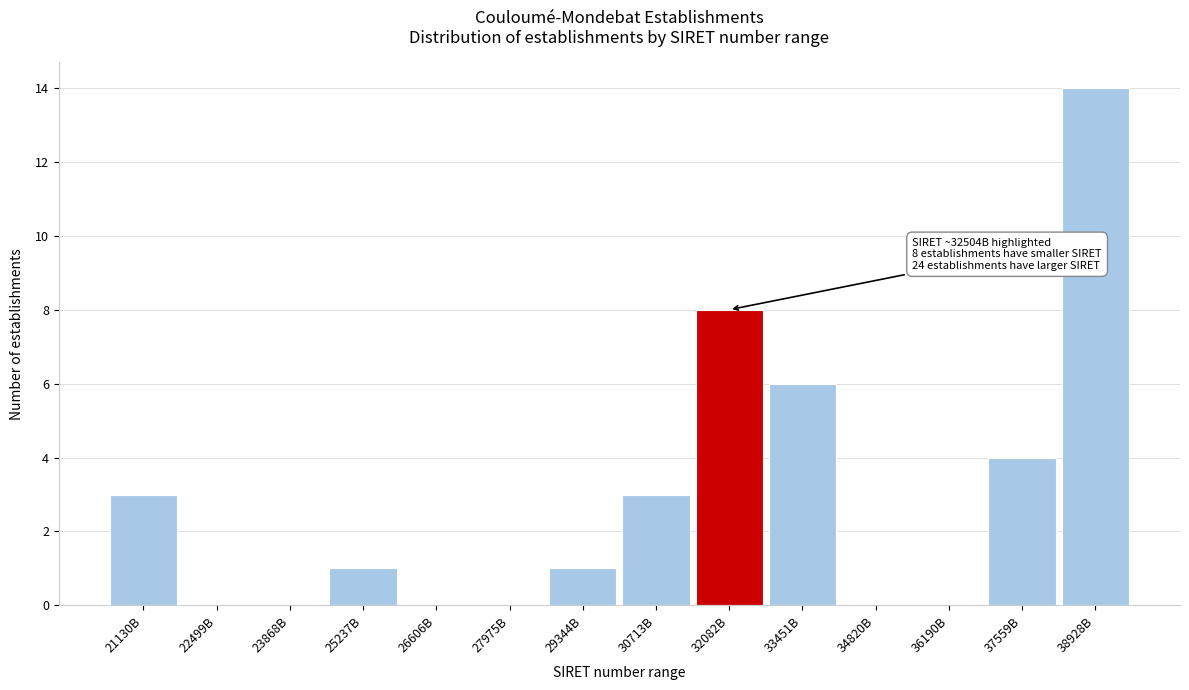

Reading left to right, transcribe all the data shown in this chart.

21130B=3	22499B=0	23868B=0	25237B=1	26606B=0	27975B=0	29344B=1	30713B=3	32082B=8	33451B=6	34820B=0	36190B=0	37559B=4	38928B=14